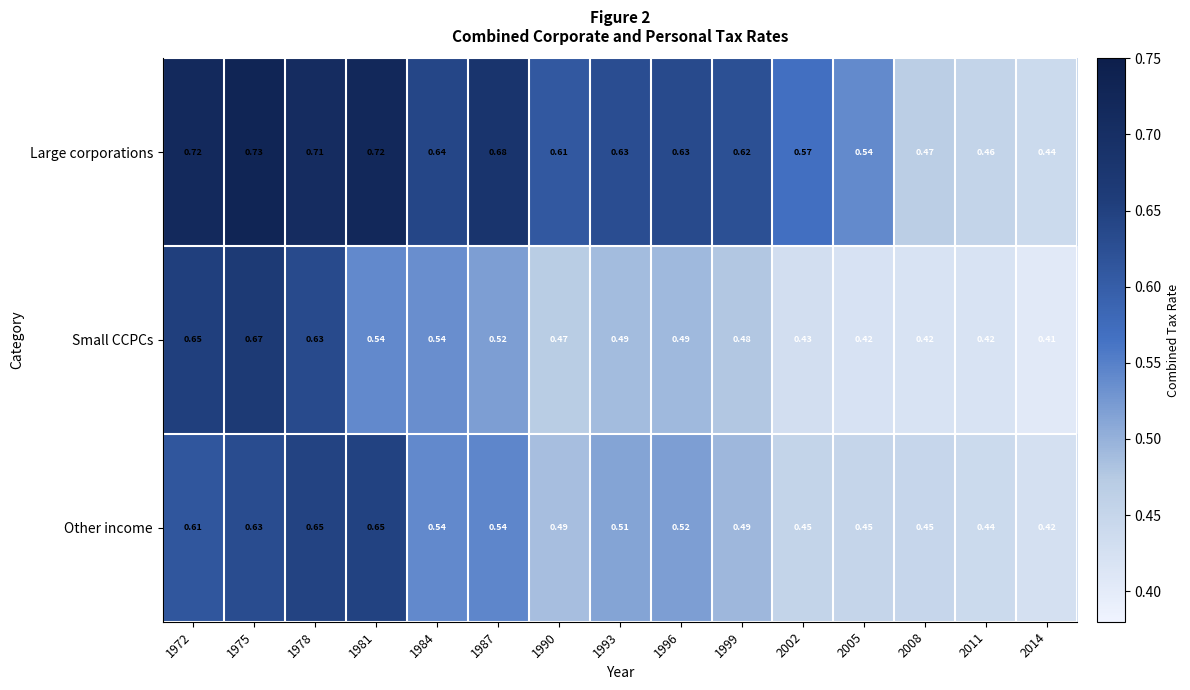

List the series in order of their overall mean, lowest first.

Small CCPCs, Other income, Large corporations